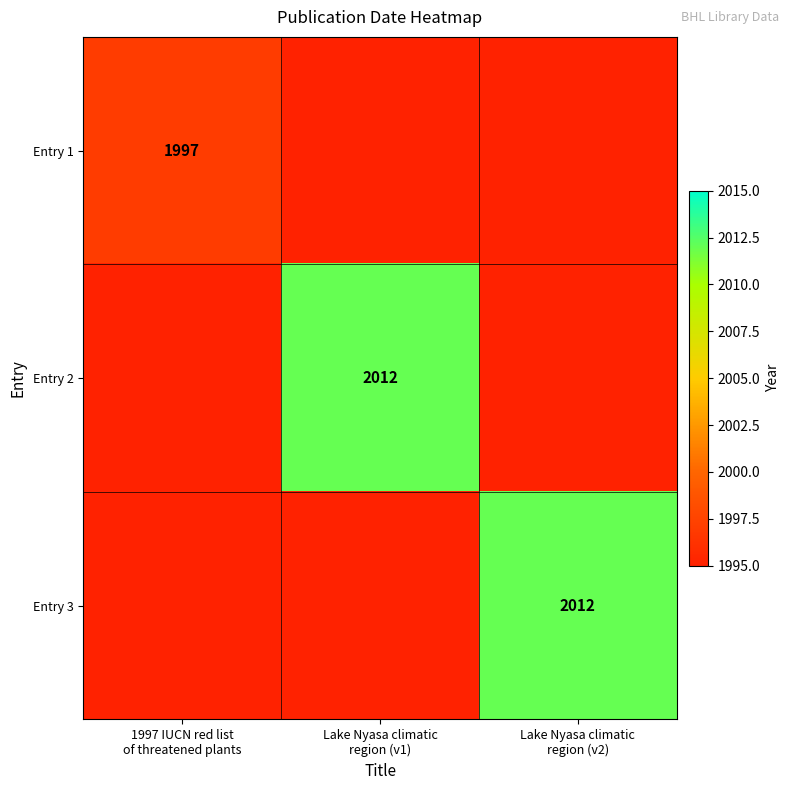

List the labels in order of Entry 3 value, smallest first.

1997 IUCN red list of threatened plants, Lake Nyasa climatic region (v1), Lake Nyasa climatic region (v2)